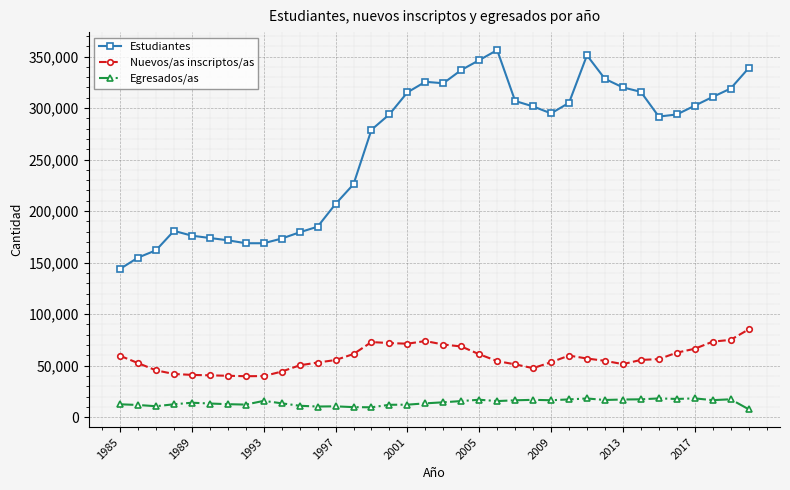

Does the chart display data point markers on the line(s)?

Yes